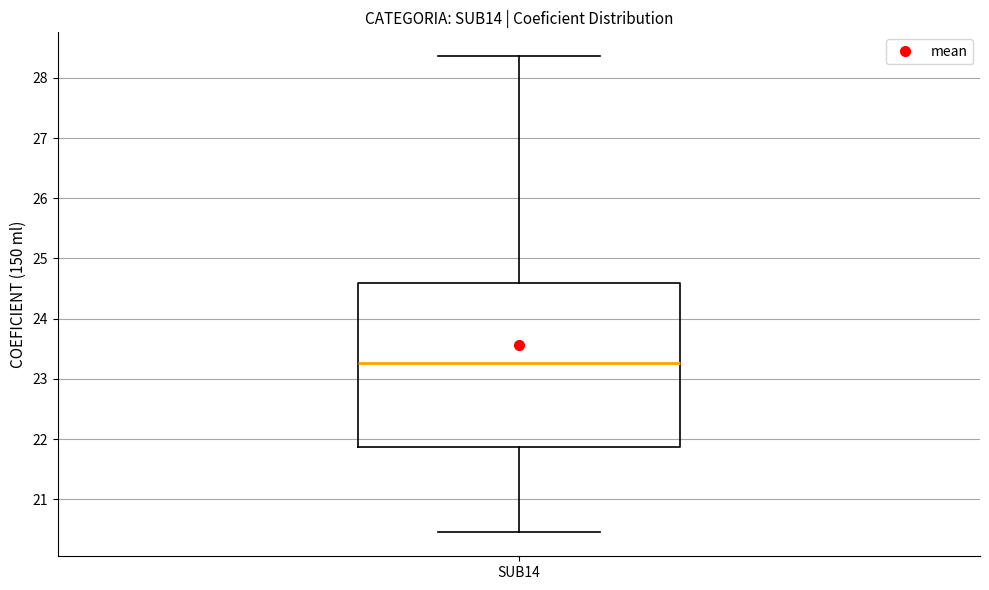

Transcribe this box plot: give where the median line is, the range the box spans, and where the two whiskers end, as read against the y-axis. The values are not printed on the chart, so give them approximately, as read against the axis.

median 23.3, box 21.9 to 24.6, whiskers 20.5 to 28.4